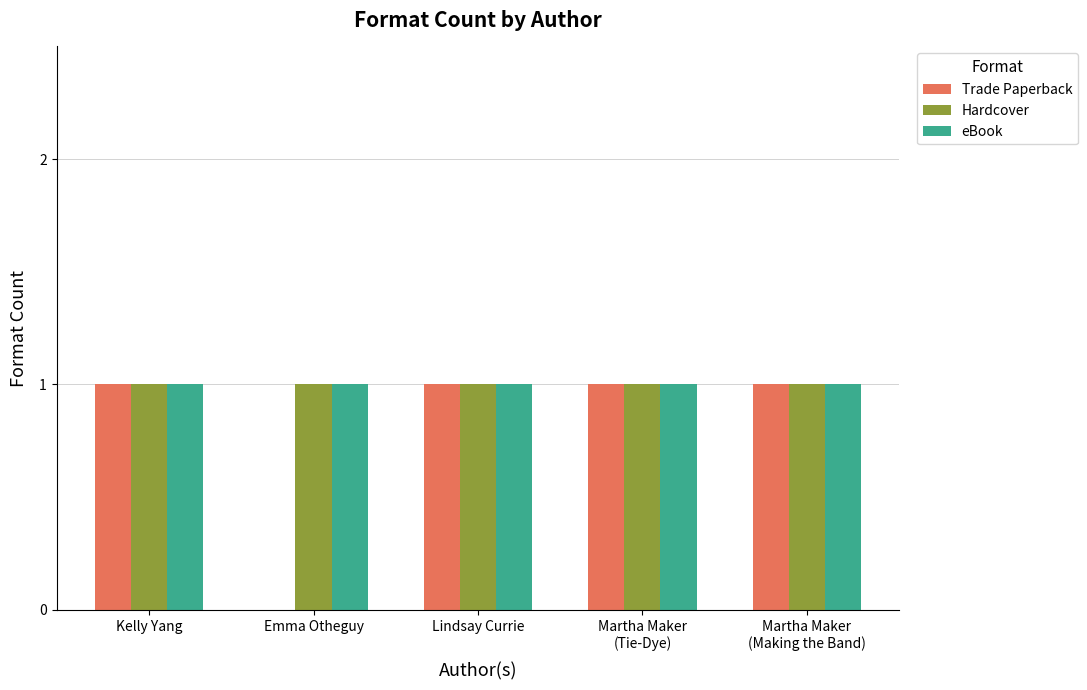

Which series changed the most between Kelly Yang and Emma Otheguy?

Trade Paperback